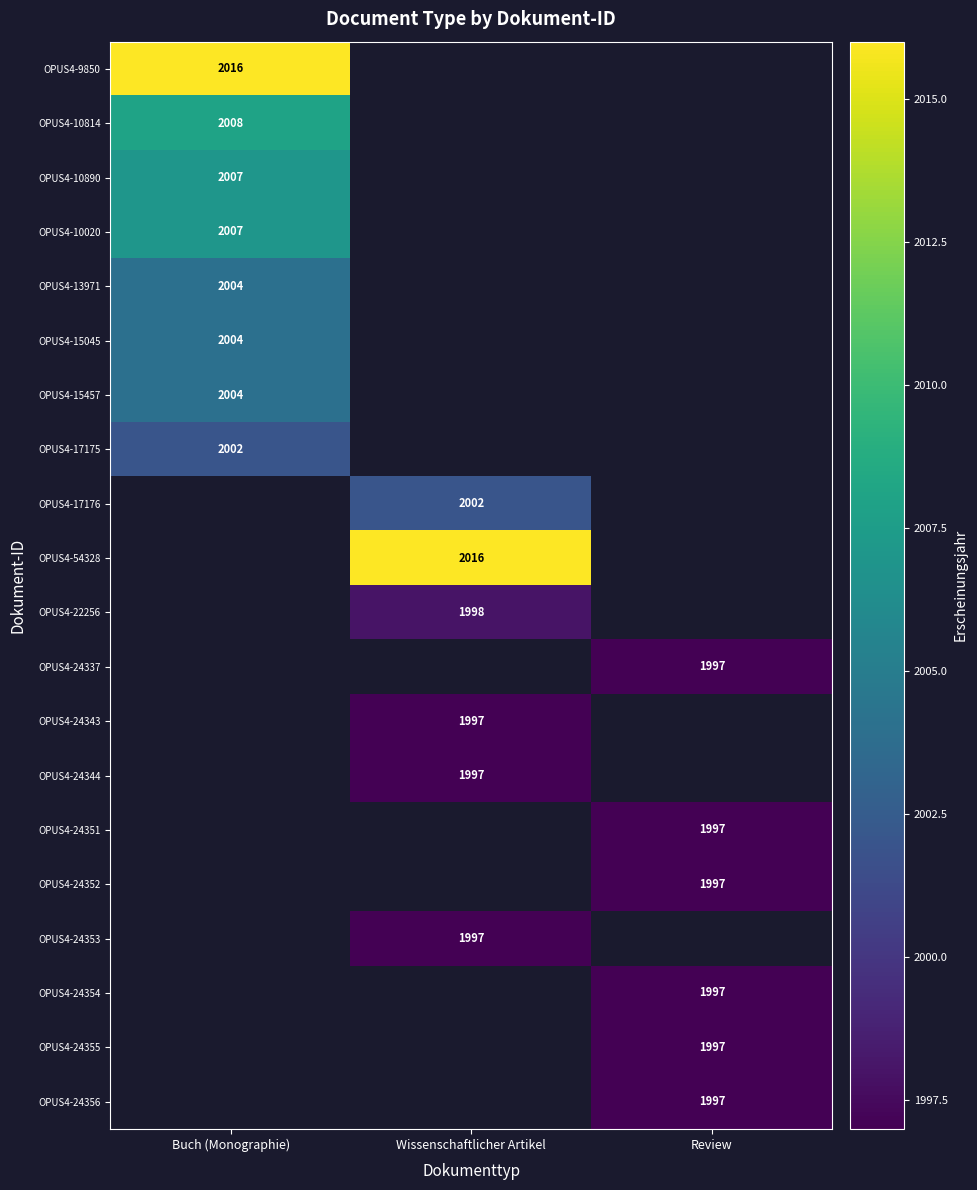

Is the value of OPUS4-24355 at Review greater than the value of OPUS4-13971 at Buch (Monographie)?

No